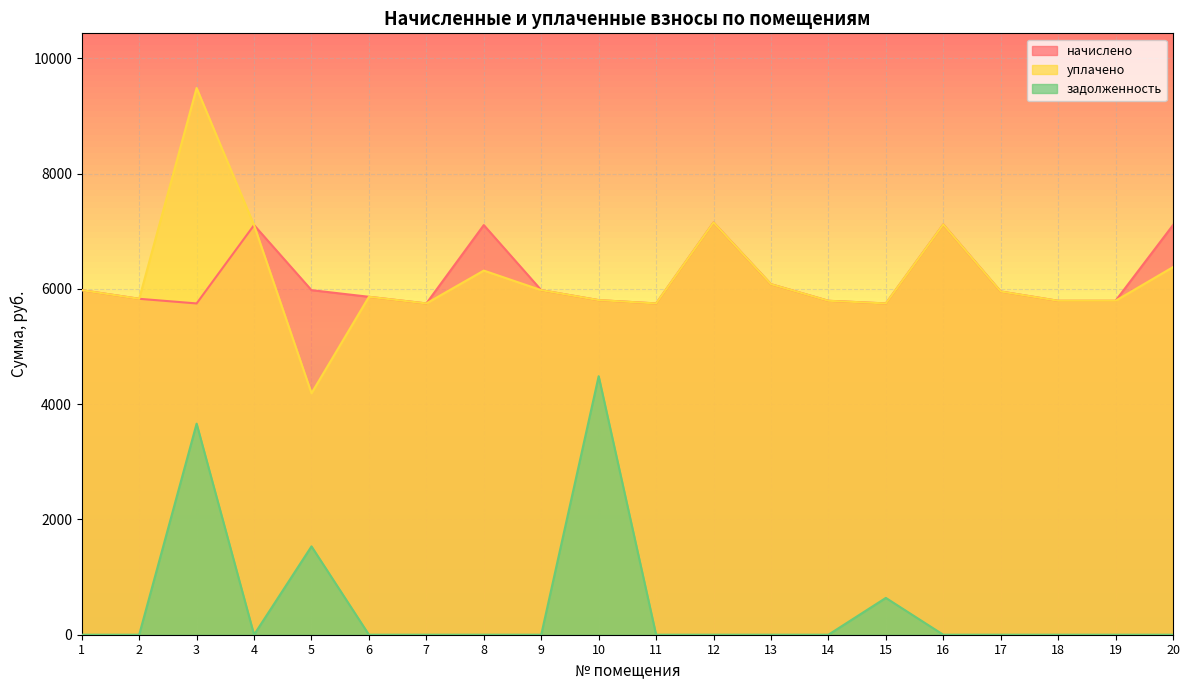

Reading right to left, transcribe all the data shown in this chart.

начислено: 20=7107.8	19=5794.6	18=5794.6	17=5955.8	16=7119.4	15=5748.5	14=5794.6	13=6082.6	12=7153.9	11=5748.5	10=5806.1	9=5978.9	8=7108.2	7=5748.5	6=5863.7	5=5978.9	4=7107.8	3=5748.5	2=5829.1	1=5978.9
уплачено: 20=6378.8	19=5794.6	18=5794.6	17=5955.8	16=7119.4	15=5748.5	14=5794.6	13=6082.6	12=7153.9	11=5748.5	10=5806.1	9=5978.9	8=6318.4	7=5748.5	6=5863.7	5=4190.1	4=7107.8	3=9486.7	2=5829.1	1=5978.9
задолженность: 20=0.0	19=0.0	18=0.0	17=0.0	16=0.0	15=638.7	14=0.0	13=0.0	12=0.0	11=0.0	10=4485.6	9=0.0	8=0.0	7=0.0	6=0.0	5=1532.8	4=0.0	3=3662.2	2=0.0	1=0.0